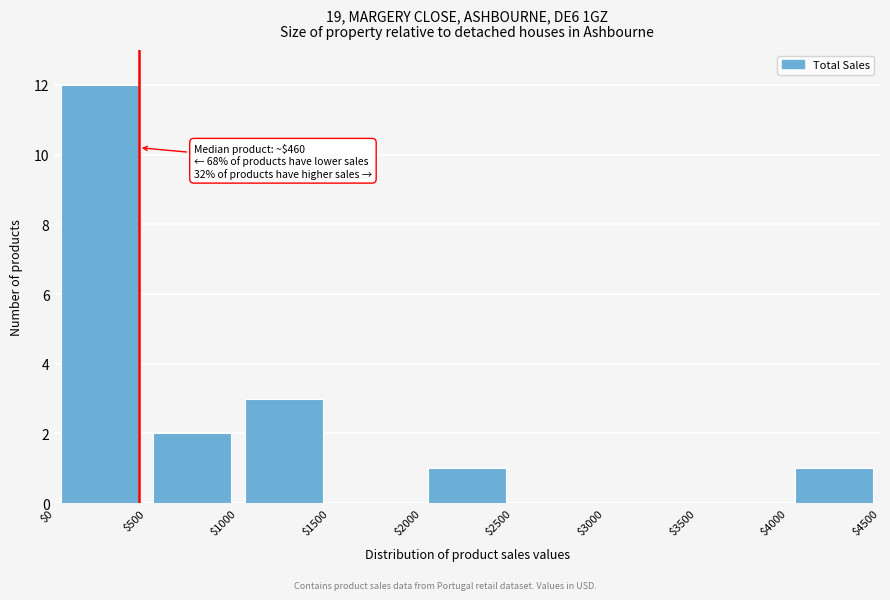

Which range on the x-axis has the tallest bar?

$0 to $500